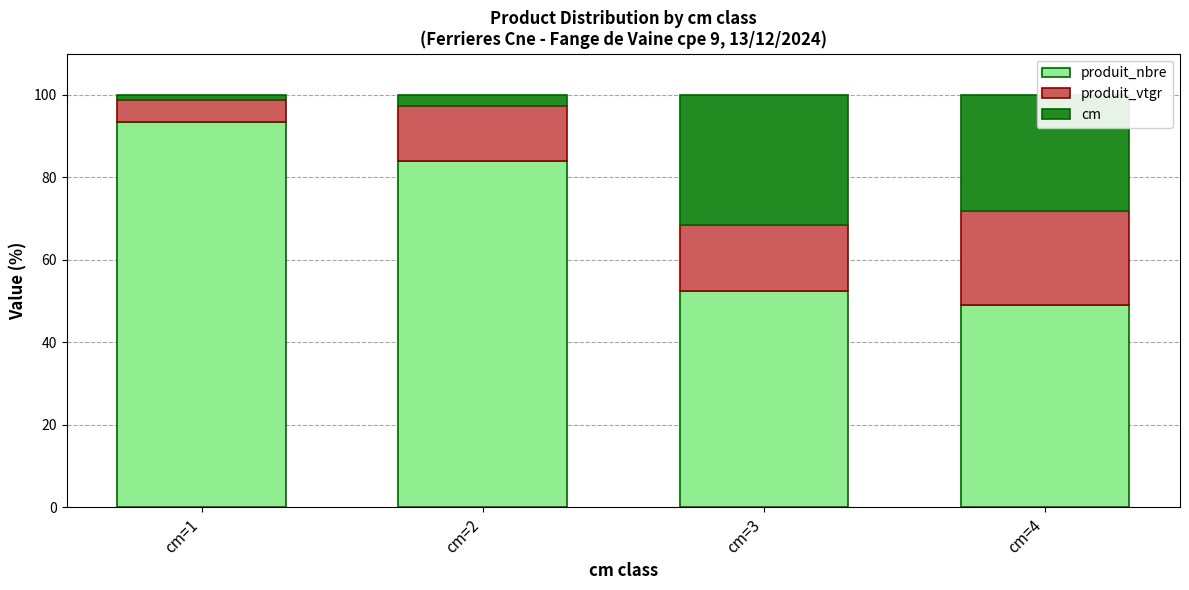

Rank the categories by produit_nbre value from lowest to highest.

cm=4, cm=3, cm=2, cm=1